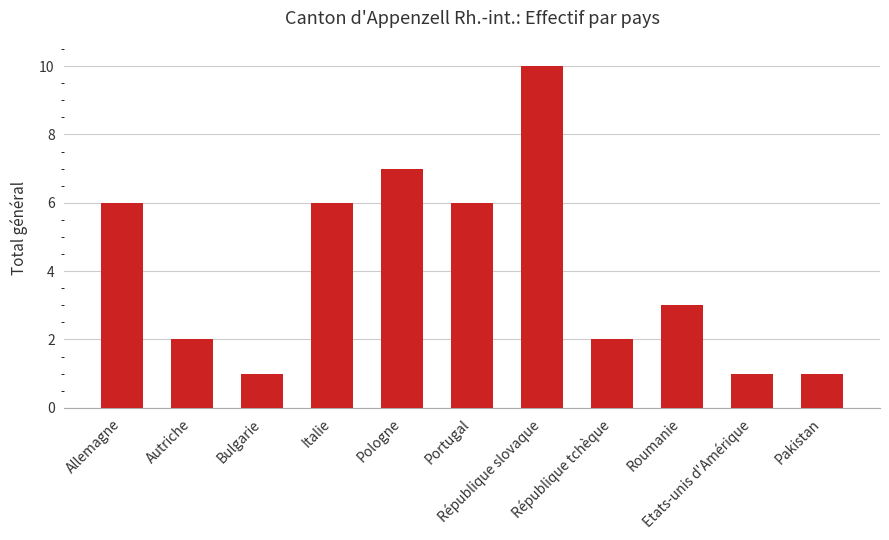

Are the bars grouped side by side (vs. stacked)?

No